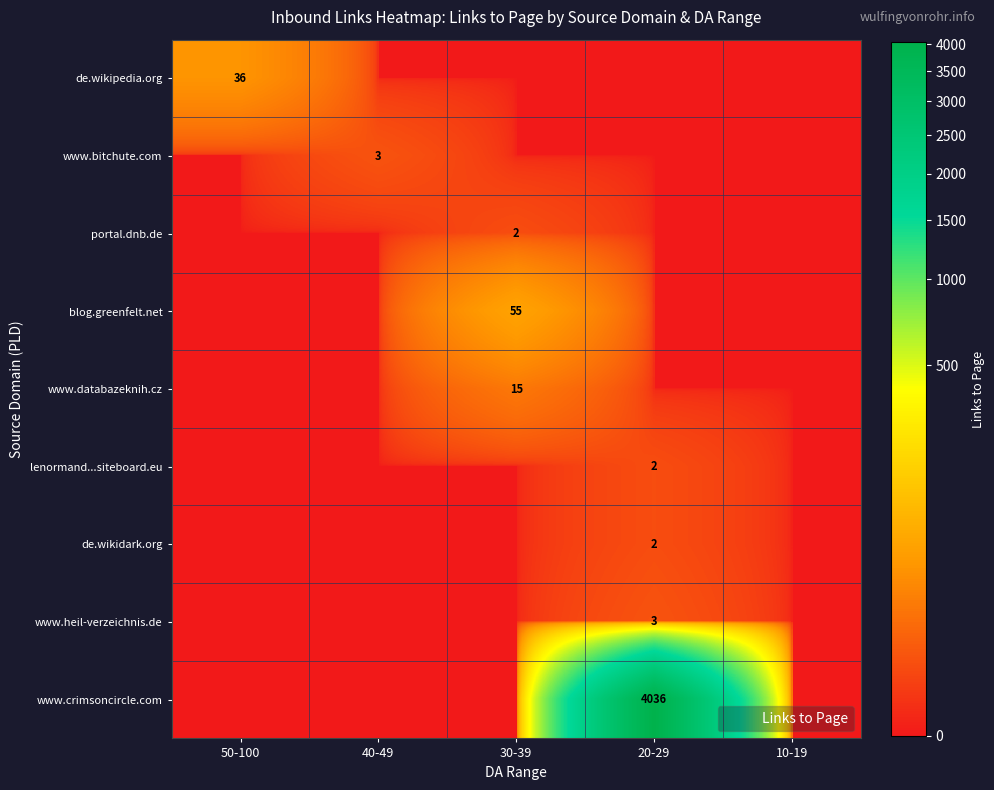

The value of blog.greenfelt.net at 30-39 is 15. True or false?

False